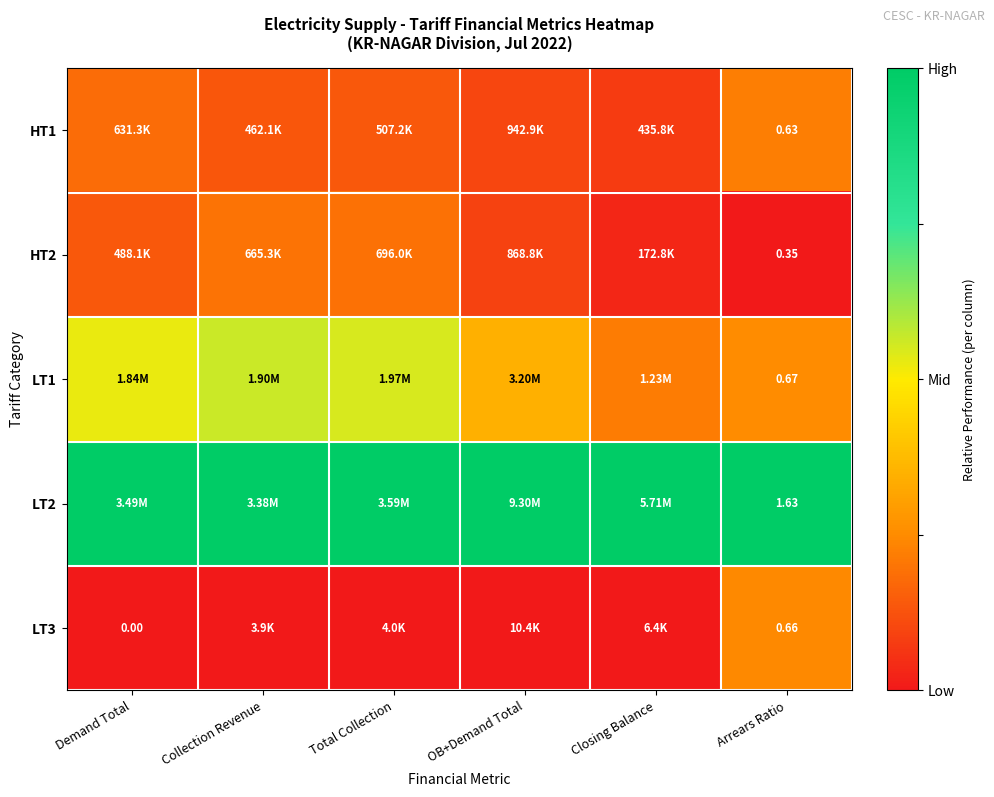

What value does the LT1 series have at Closing Balance?

0.2